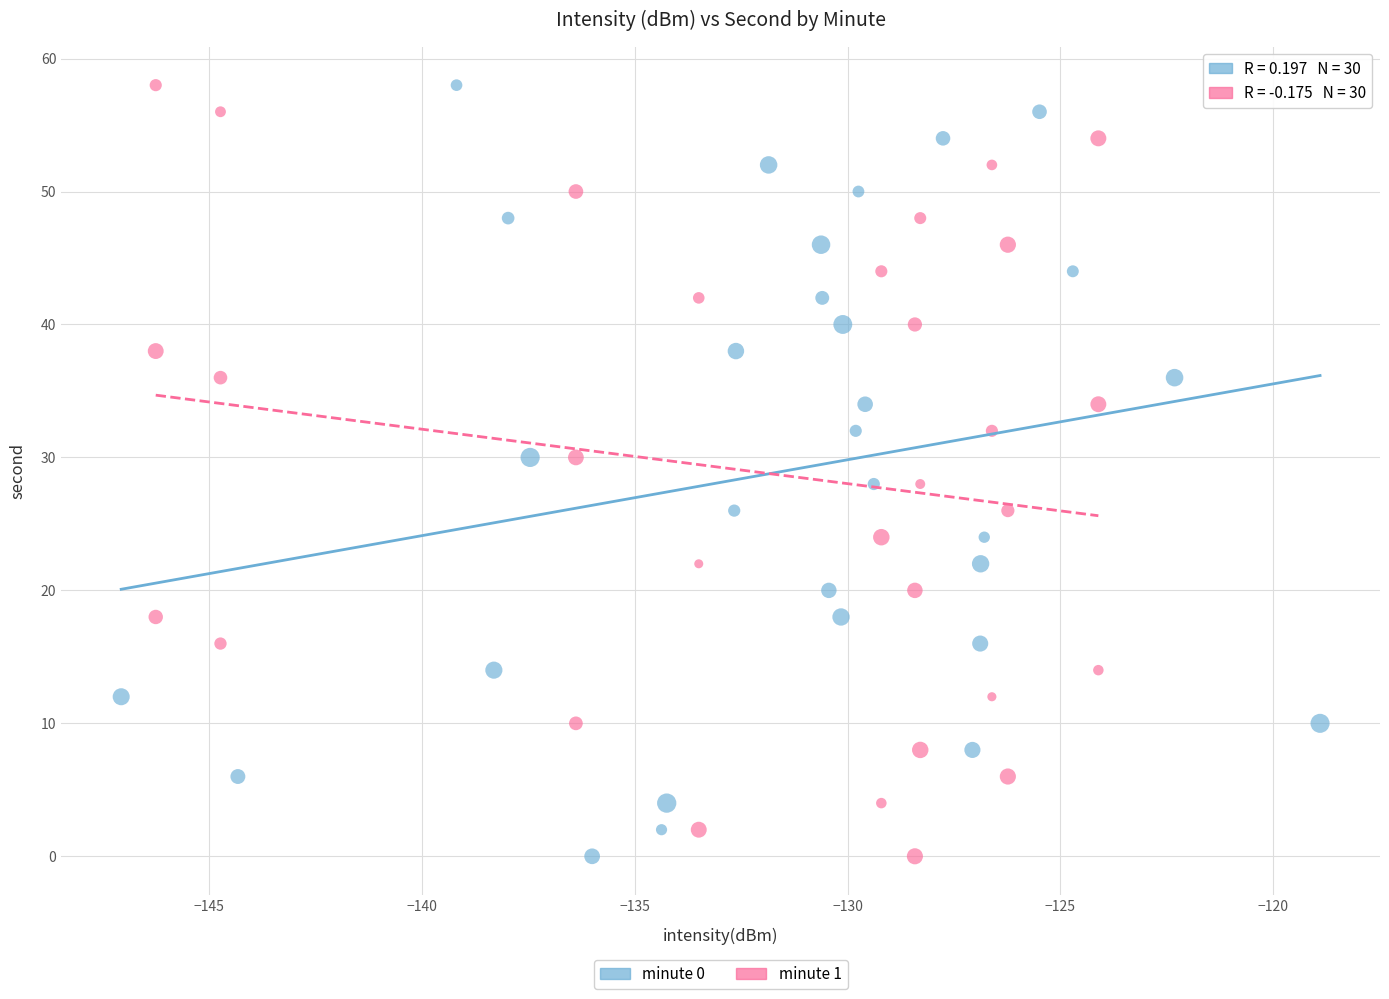

What are all the series names shown in the legend?

minute 0, minute 1